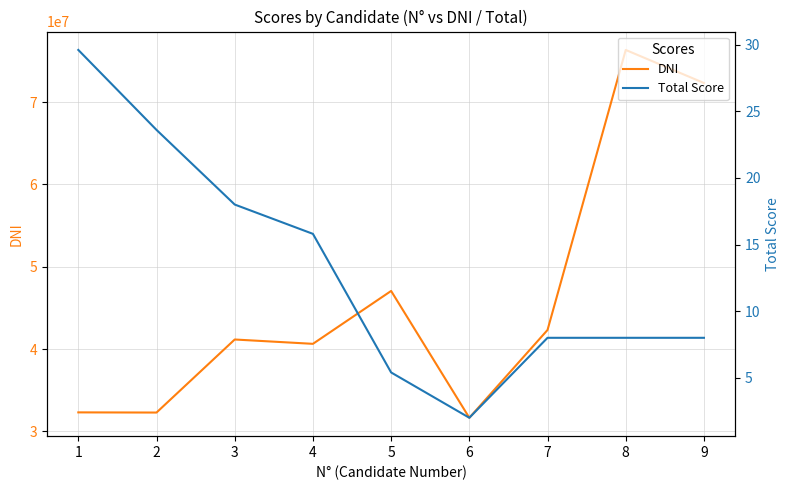

The Total Score series shows 3.5 at 6. True or false?

False